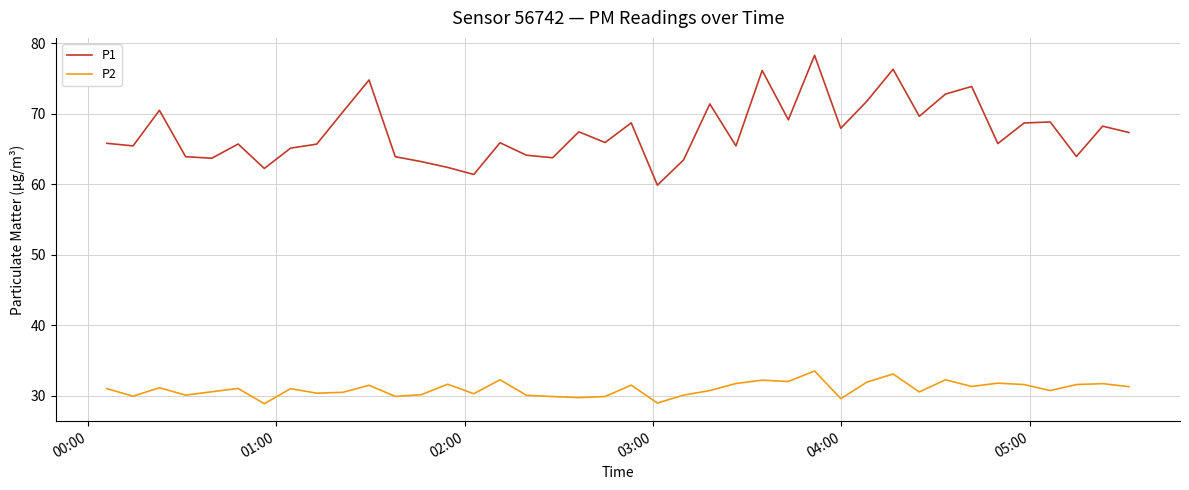

At how many categories does at least one series exceed 46?

40